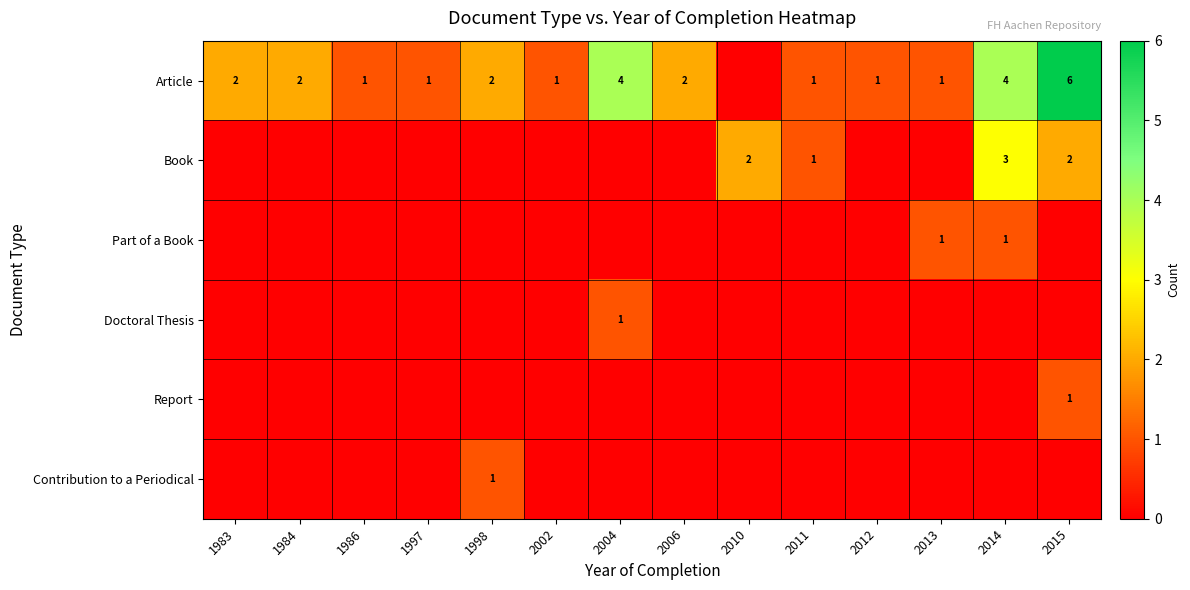

True or false: Report has a value of 0 at 2015.

False